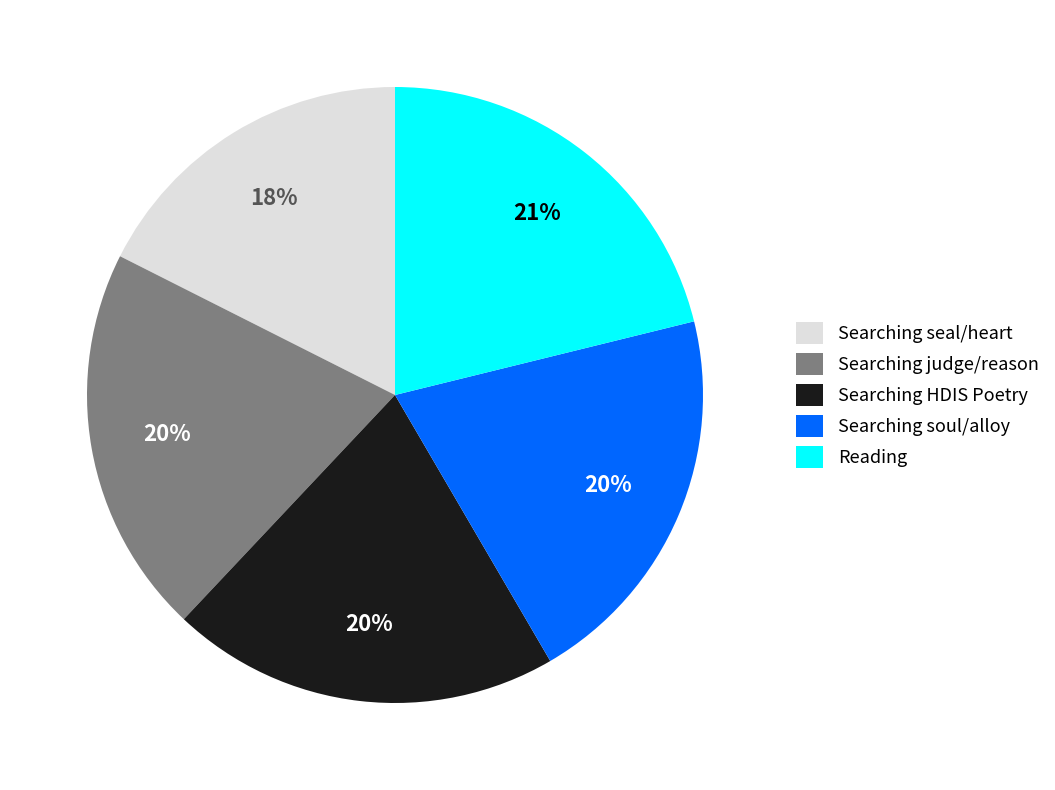

To the nearest percent, what is the difference between the Searching judge/reason and Reading slice percentages?

1%